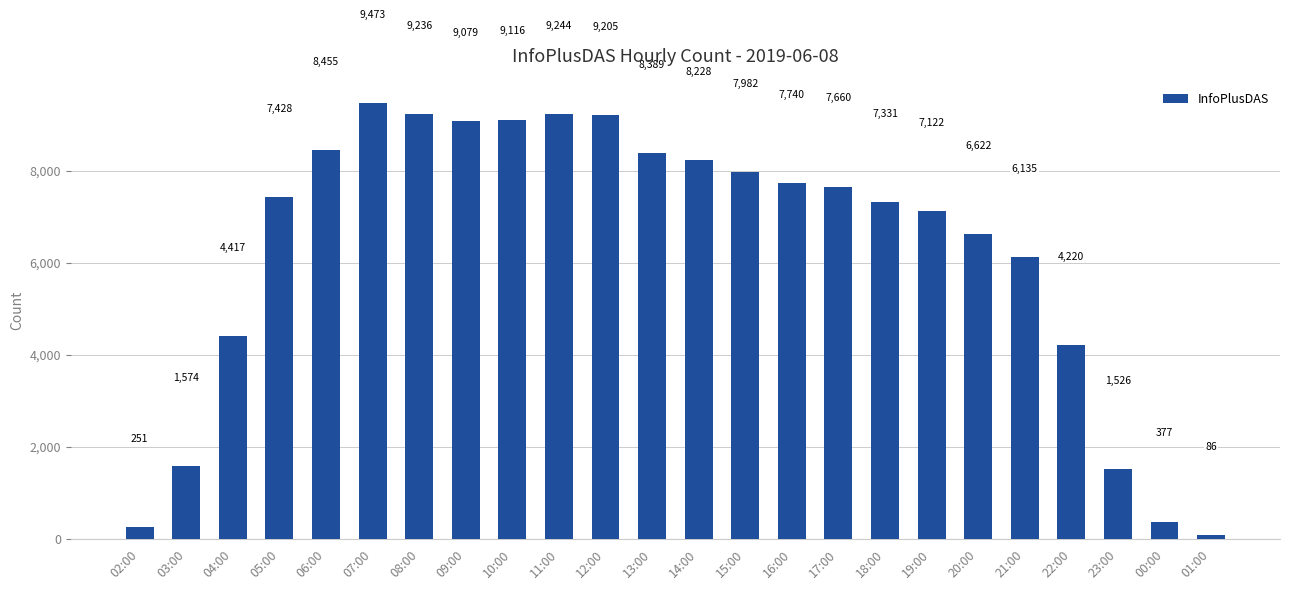

How many data points does each series have?

24